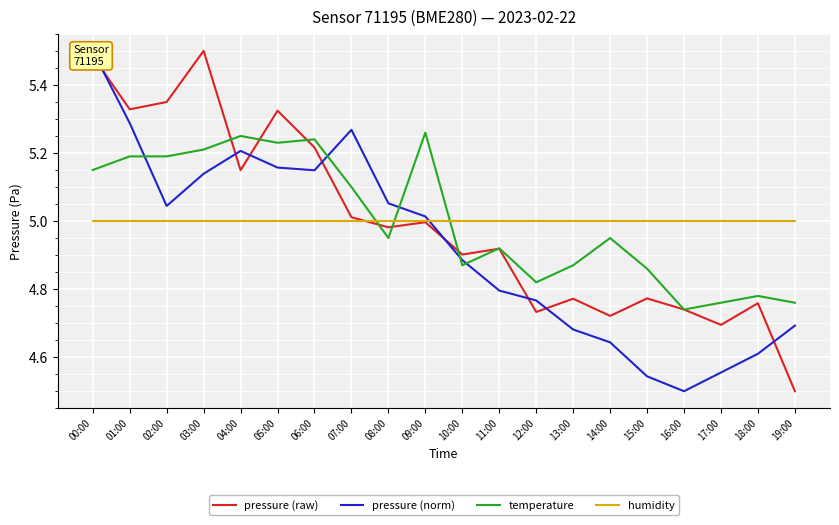

What are all the series names shown in the legend?

pressure (raw), pressure (norm), temperature, humidity